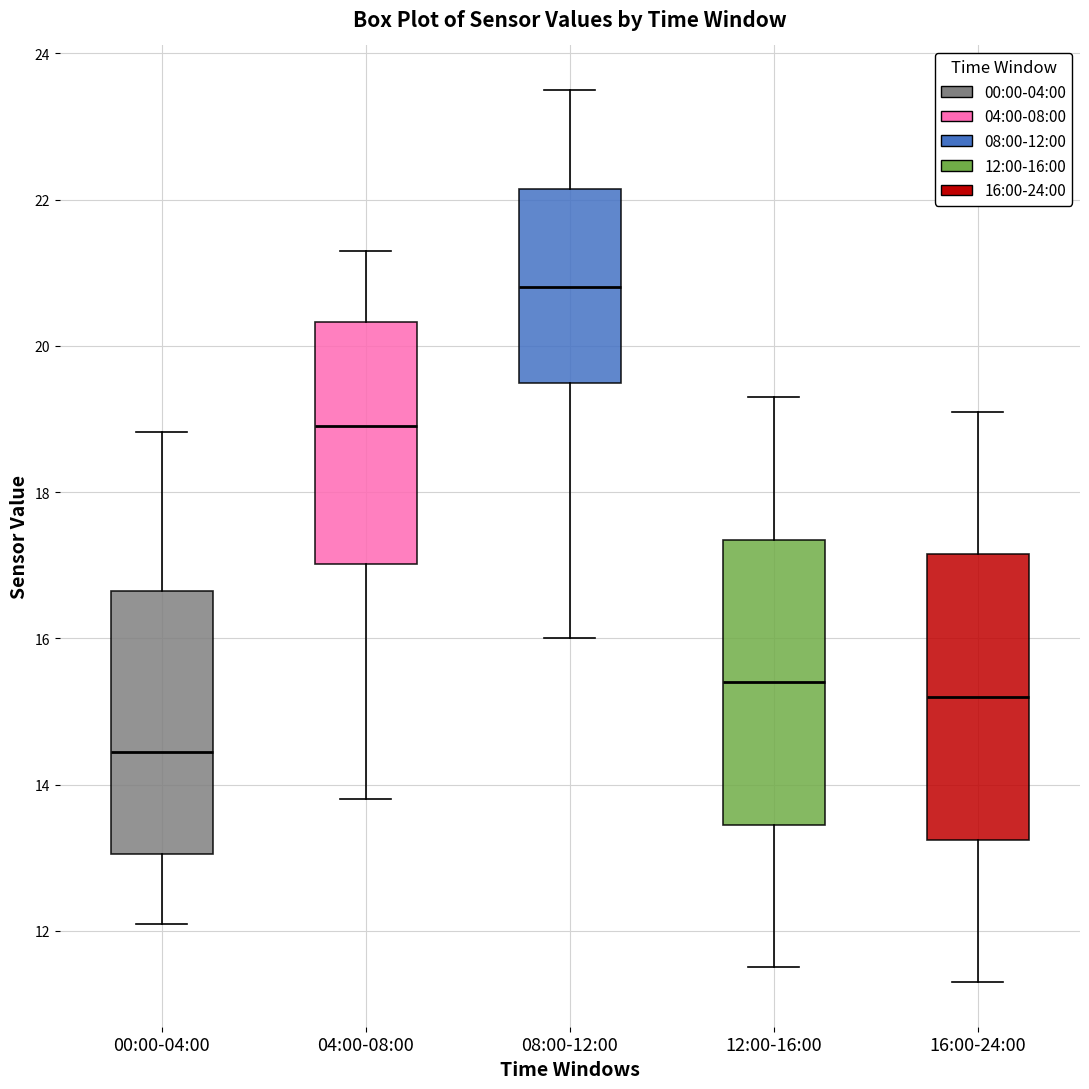

Reading left to right, read every box against the y-axis: the position of its median line, the range the box covers, and the ends of its whiskers. The values are not printed on the chart, so give them approximately, as read against the axis.

00:00-04:00: median 14.4, box 13.0 to 16.6, whiskers 12.2 to 18.8
04:00-08:00: median 19.0, box 17.0 to 20.4, whiskers 13.8 to 21.4
08:00-12:00: median 20.8, box 19.6 to 22.2, whiskers 16.0 to 23.6
12:00-16:00: median 15.4, box 13.4 to 17.4, whiskers 11.6 to 19.4
16:00-24:00: median 15.2, box 13.2 to 17.2, whiskers 11.4 to 19.2